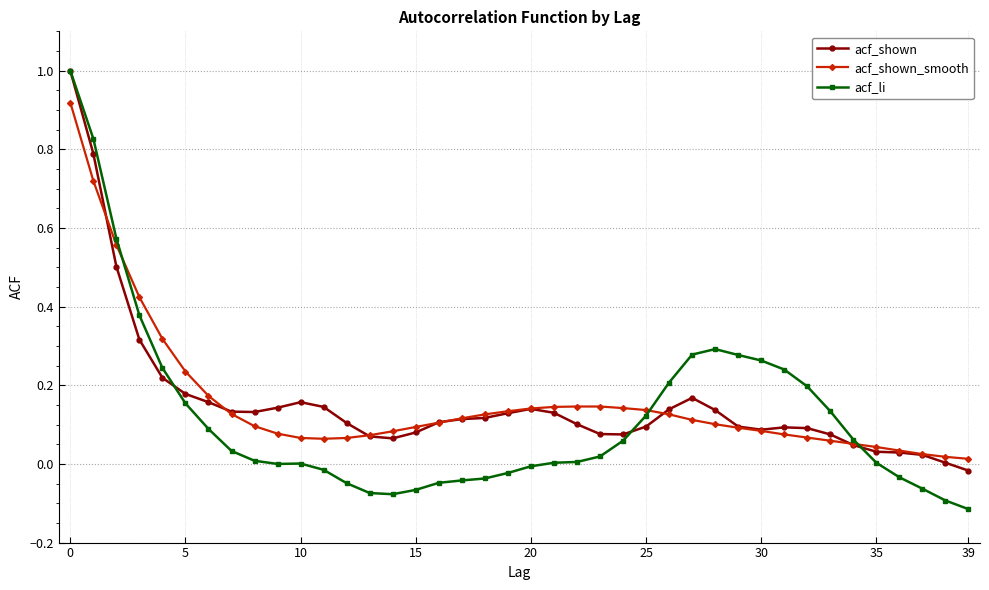

What is the greatest value displayed?

1.0